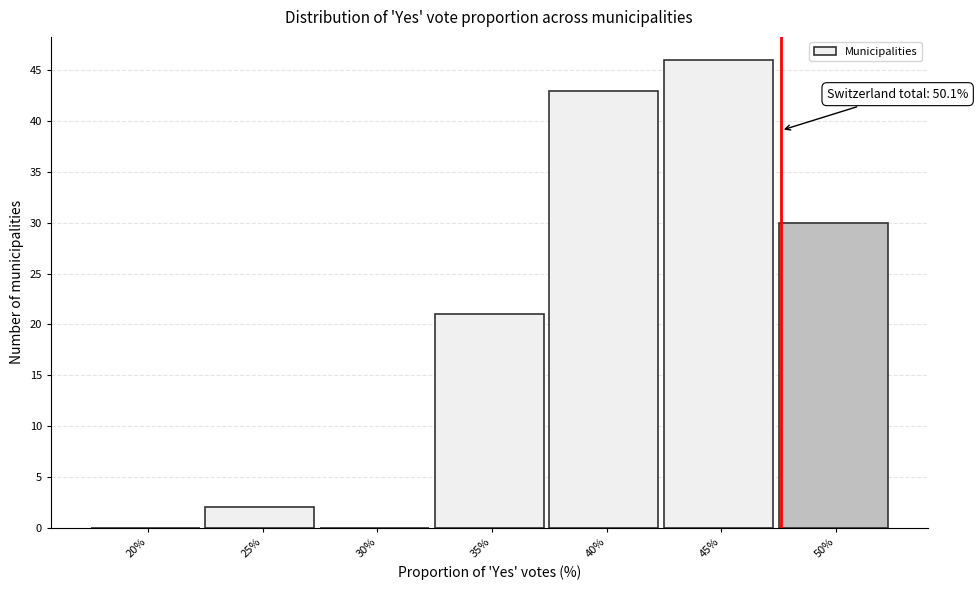

Reading right to left, extract all data points from this chart.

50%=30	45%=46	40%=43	35%=21	30%=0	25%=2	20%=0